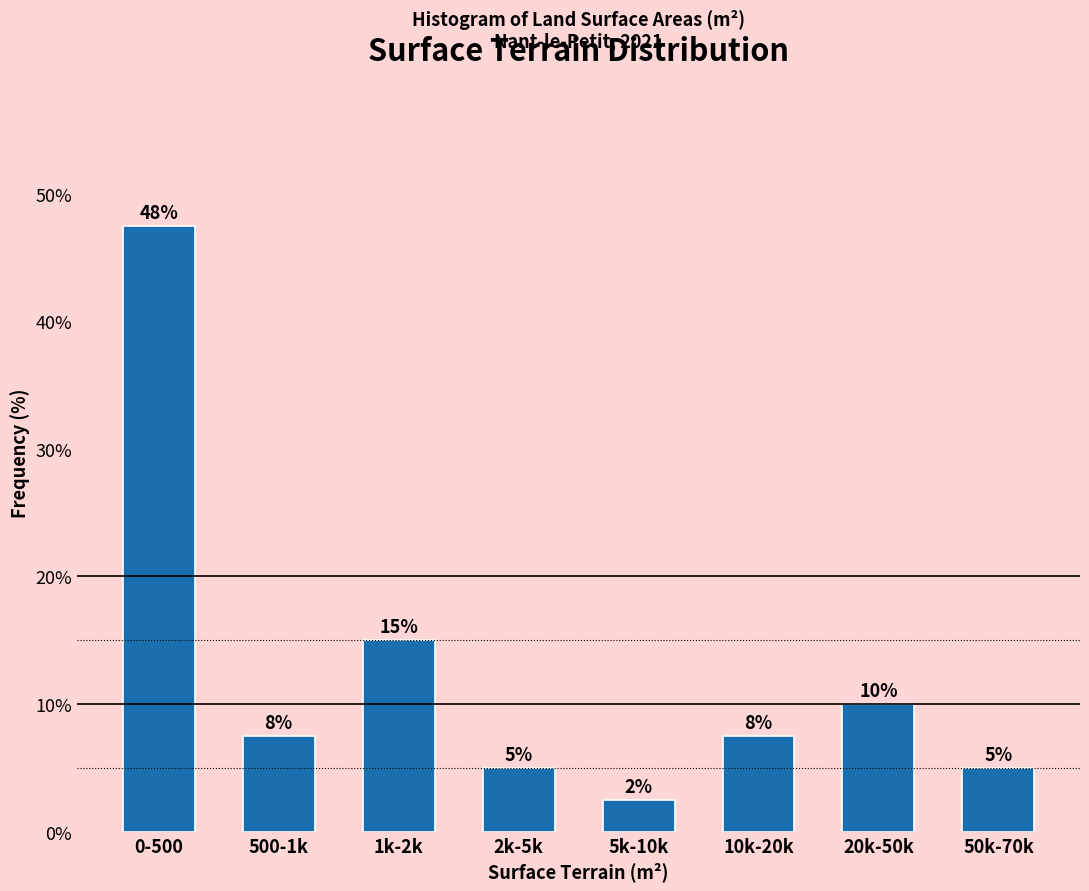

What is the smallest value displayed?

2.5